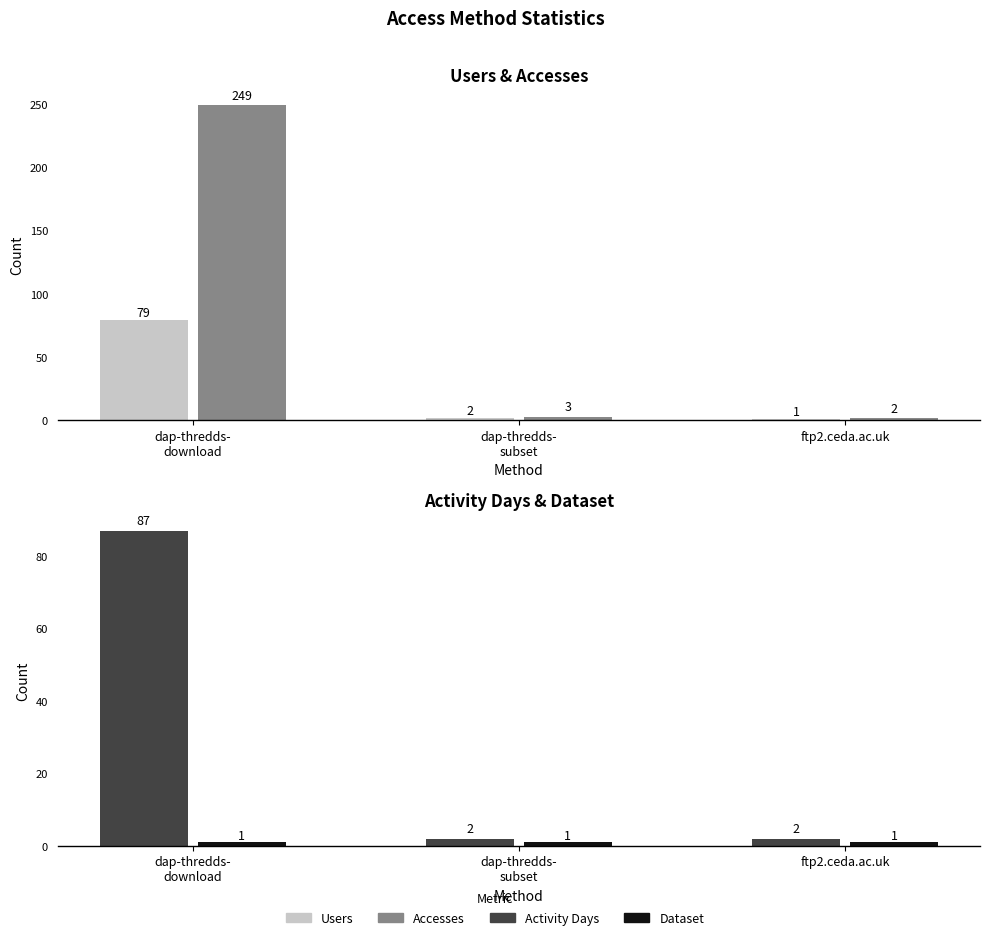

How many categories are shown in the chart?

3